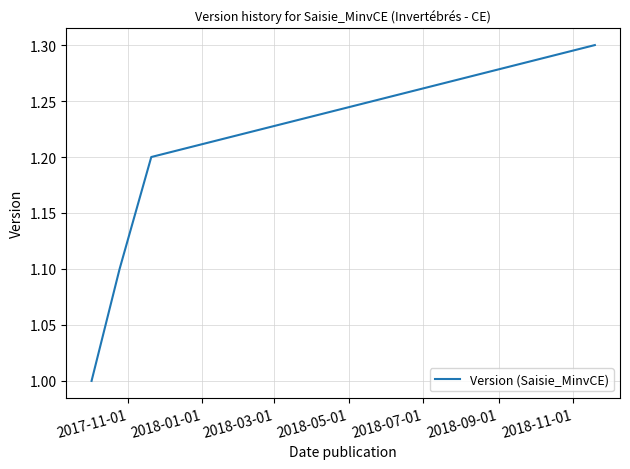

What is the sum of all values?

4.6